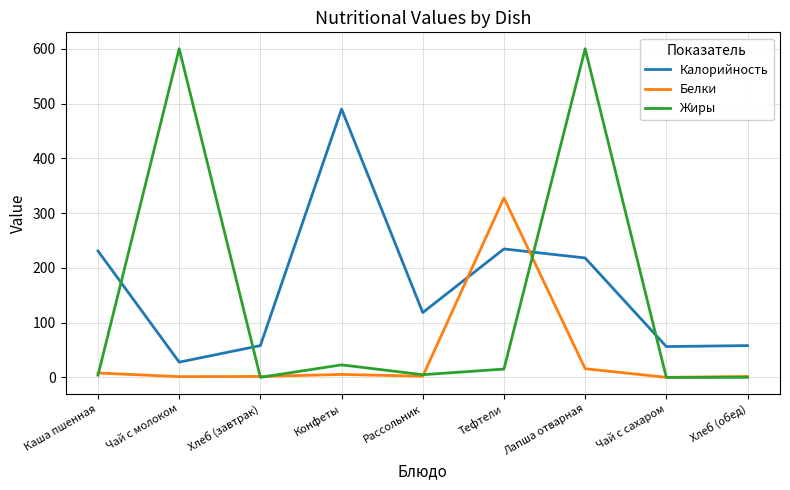

List the series in order of their overall mean, lowest first.

Белки, Жиры, Калорийность